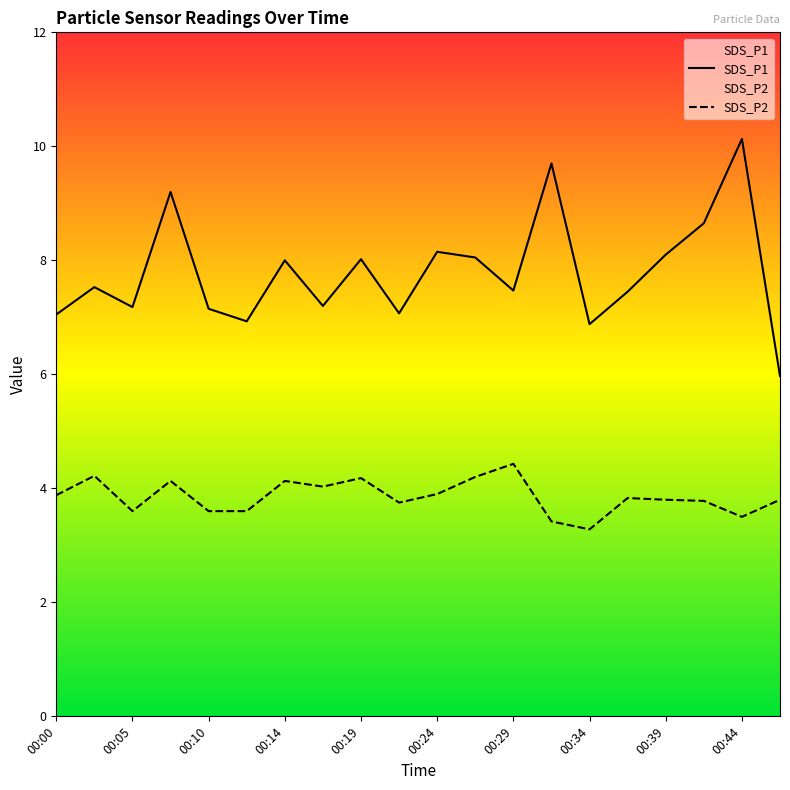

At which category is the sum across all series the highest?

00:44